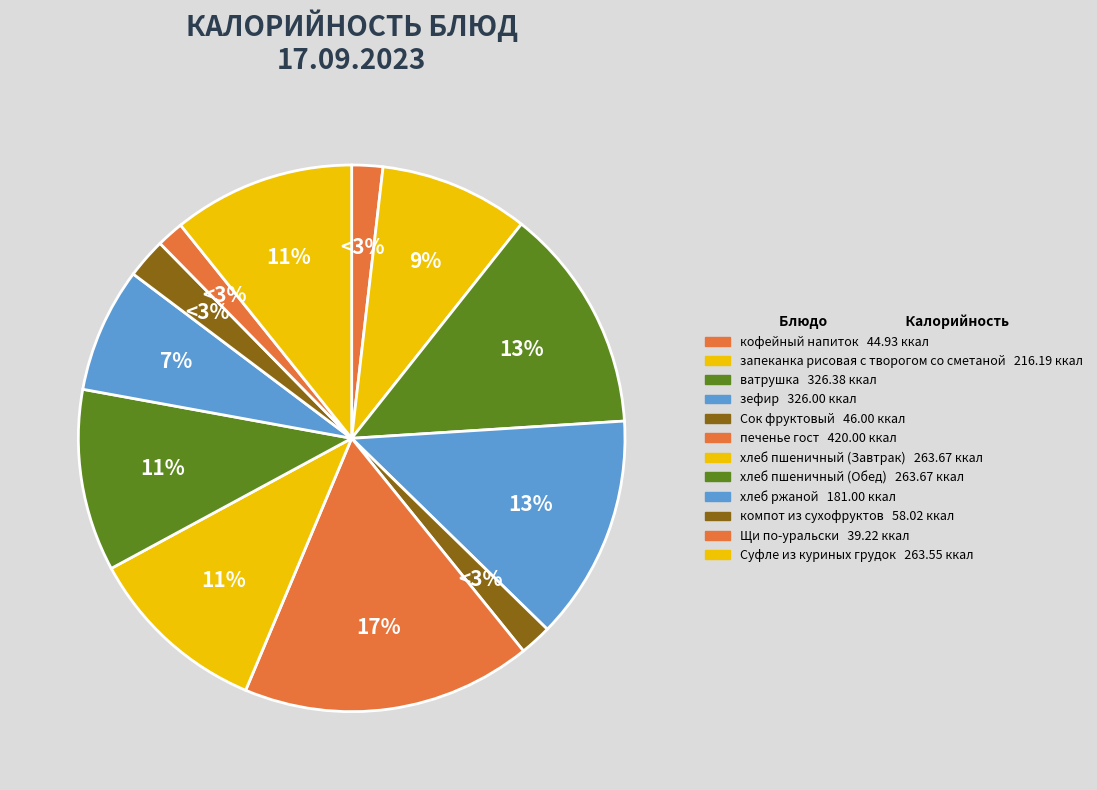

To the nearest percent, what is the average slice percentage?

8%